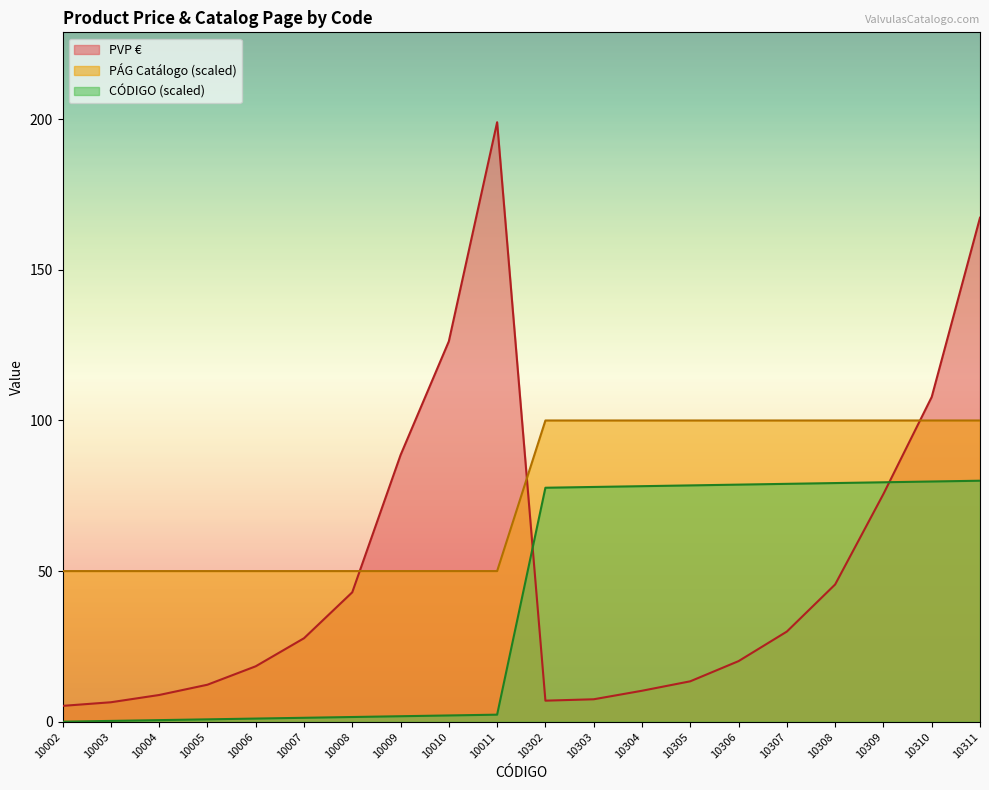

What is the value of the PÁG Catálogo point at the 3rd from the left?

50.0